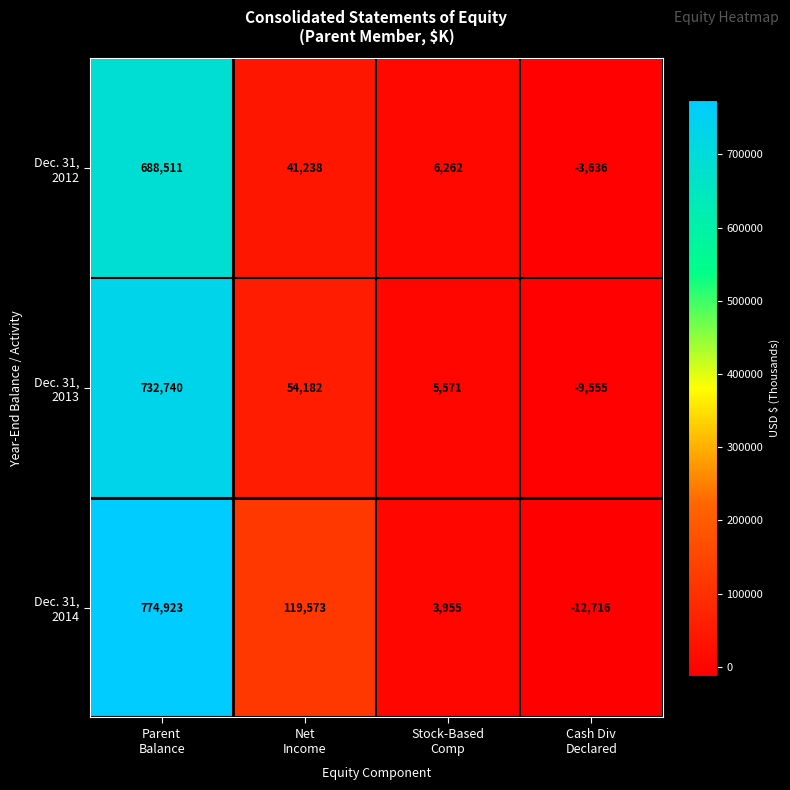

What is the minimum value shown in the chart?

-12716